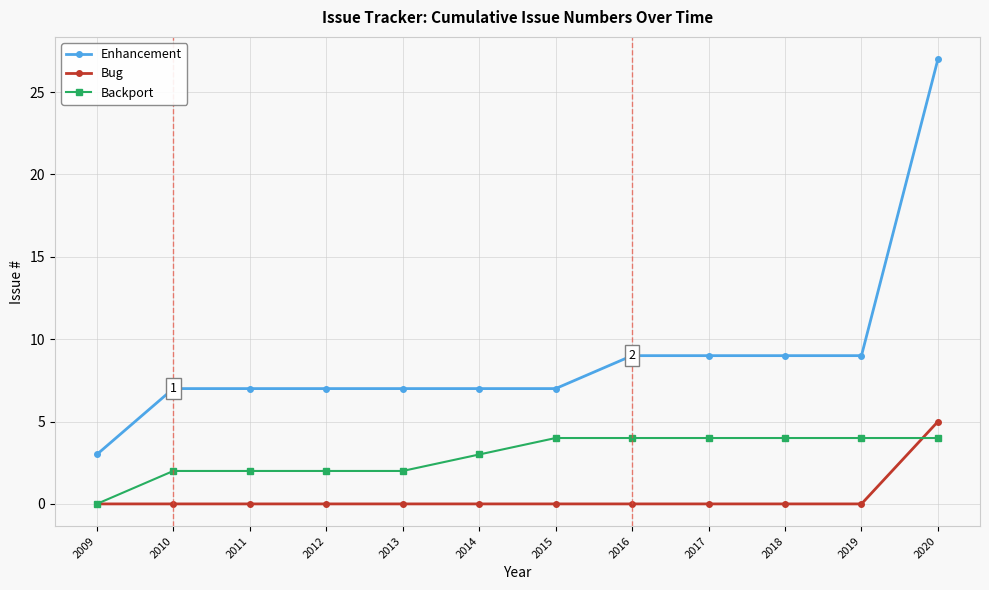

At how many categories does at least one series exceed 20?

1